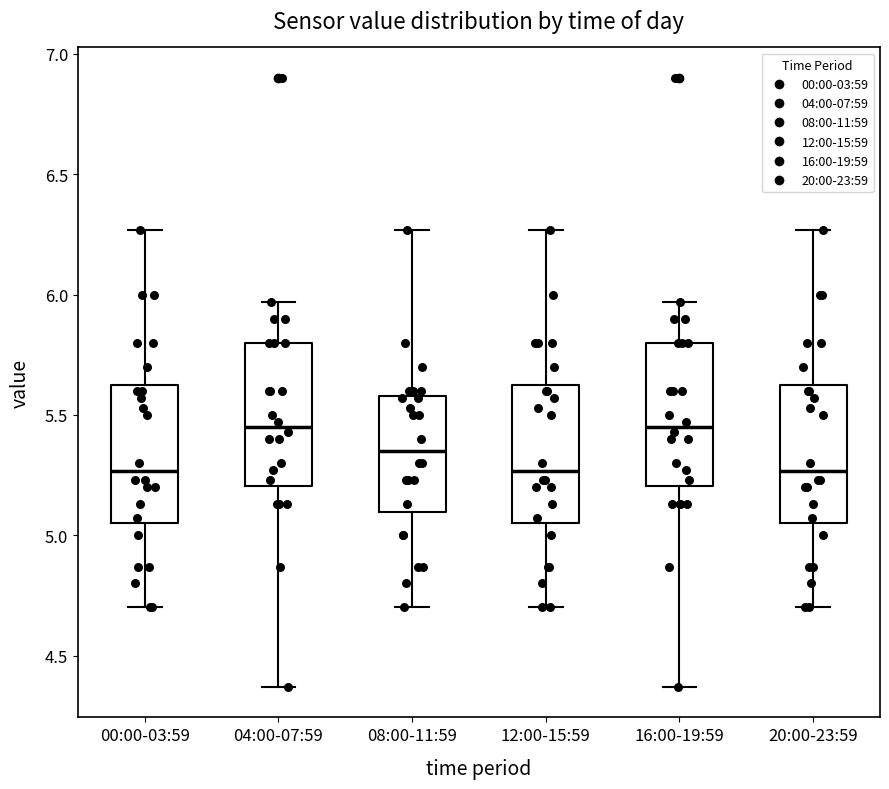

Where does the lower whisker of the box for 12:00-15:59 end on the y-axis? The values are not printed on the chart, so give them approximately, as read against the axis.

4.70